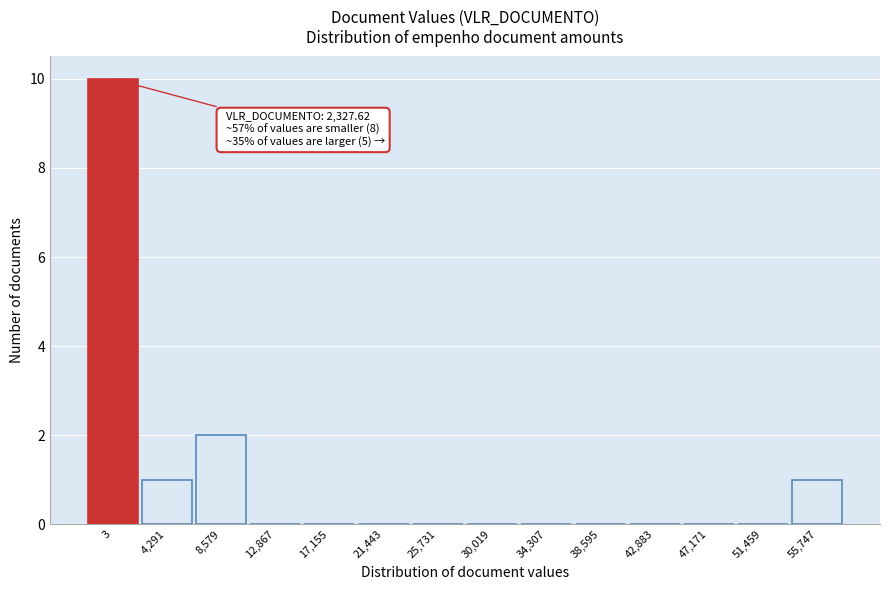

Reading left to right, what are all the values shown in this chart?

3=10	4,291=1	8,579=2	12,867=0	17,155=0	21,443=0	25,731=0	30,019=0	34,307=0	38,595=0	42,883=0	47,171=0	51,459=0	55,747=1